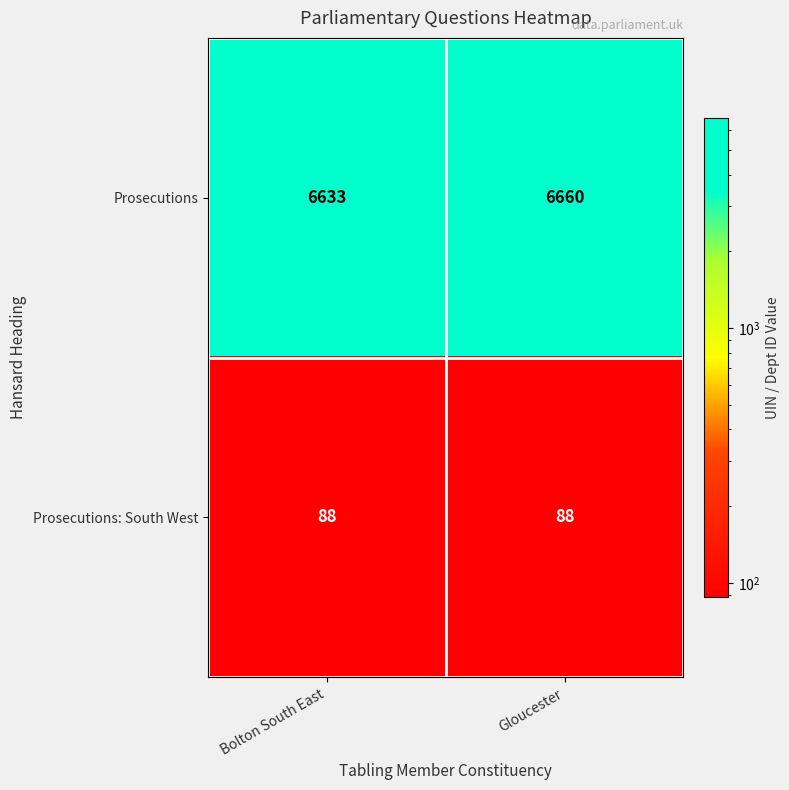

What is the sum of all Prosecutions: South West values?

176